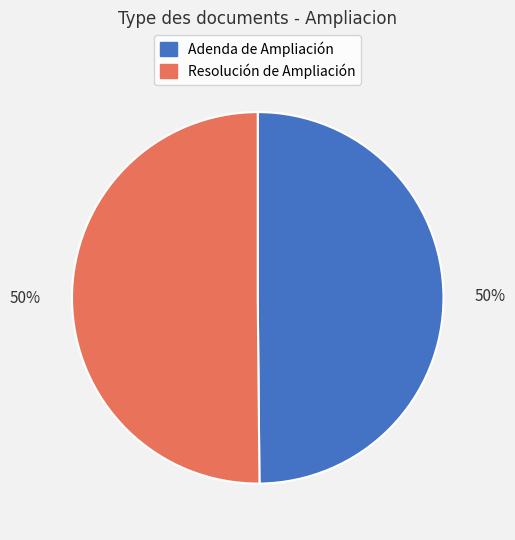

What percentage is the Resolución de Ampliación slice, to the nearest percent?

50%